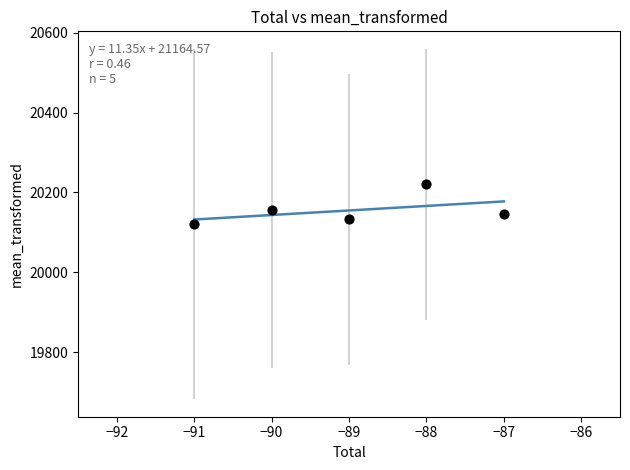

What Y value in the scatter plot is closest to 20170?

20155.6